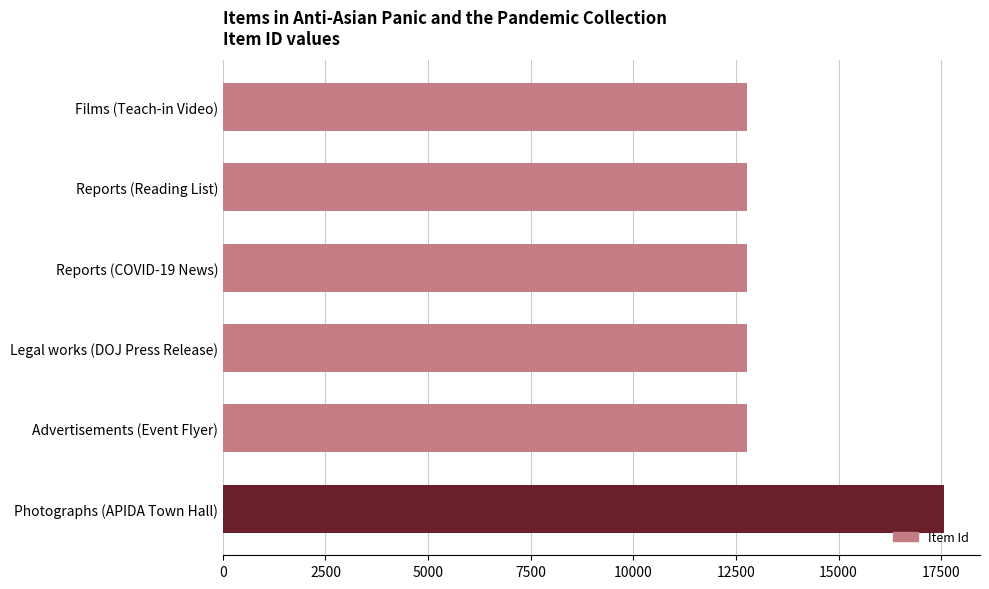

Does the chart contain stacked bars?

No